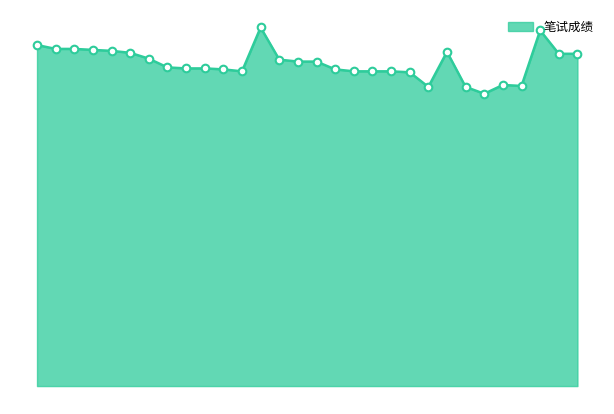

Is this an area chart (filled region under the line)?

Yes